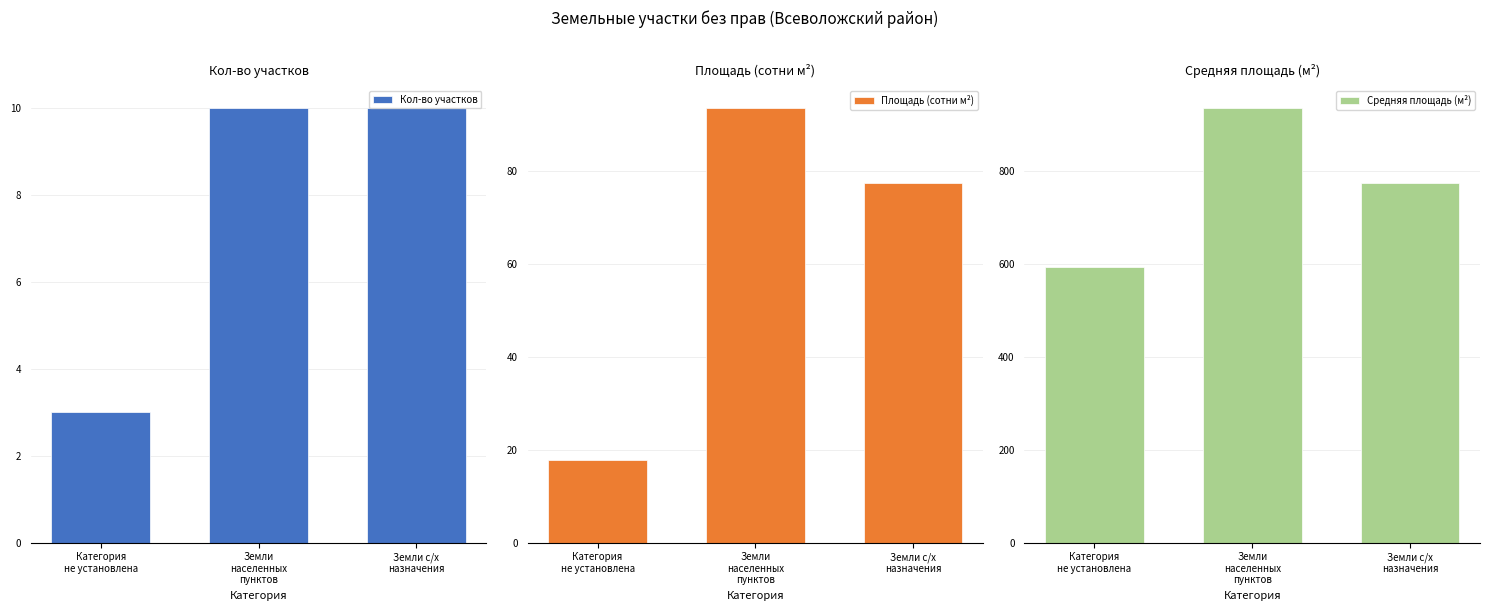

What are all the series names shown in the legend?

Кол-во участков, Площадь (сотни м²), Средняя площадь (м²)